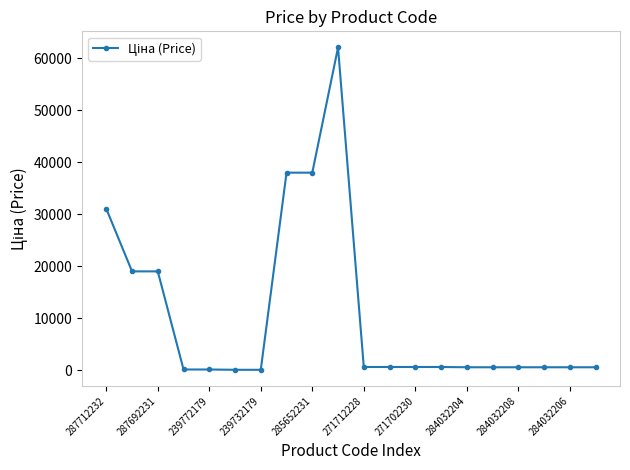

Count the number of data series in this chart.

1